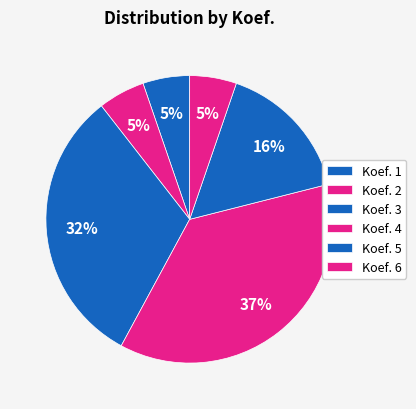

Count the number of slices in the pie.

6